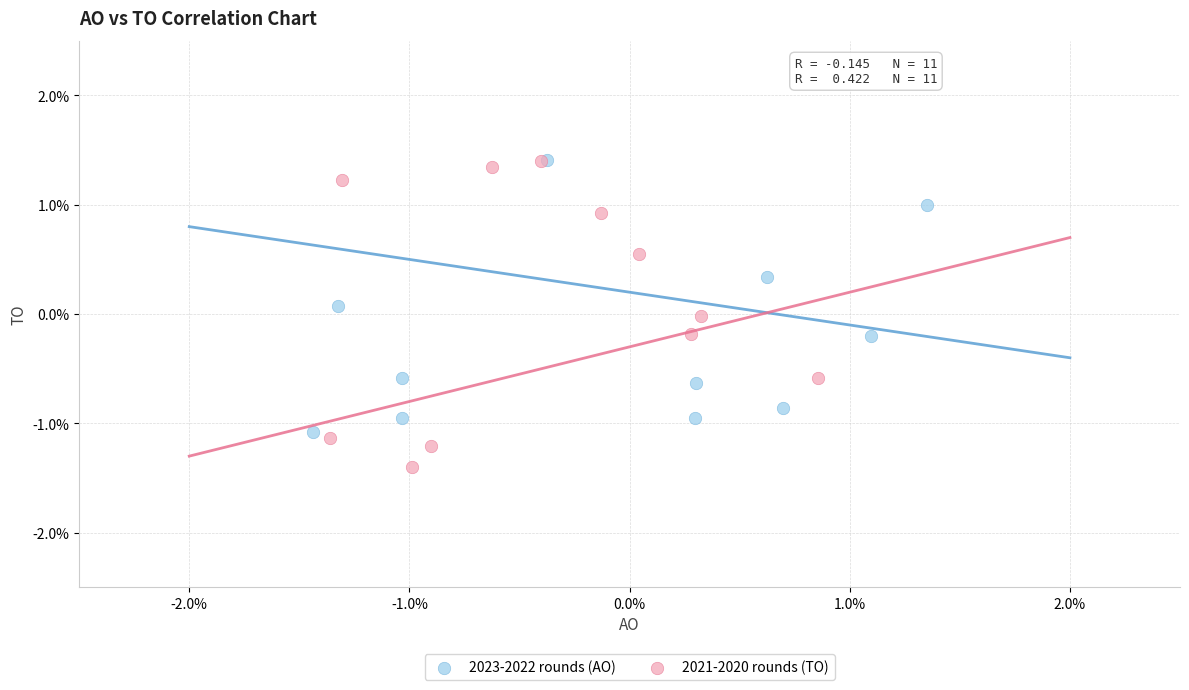

Which series has the largest Y range (max minus min)?

2021-2020 rounds (TO)